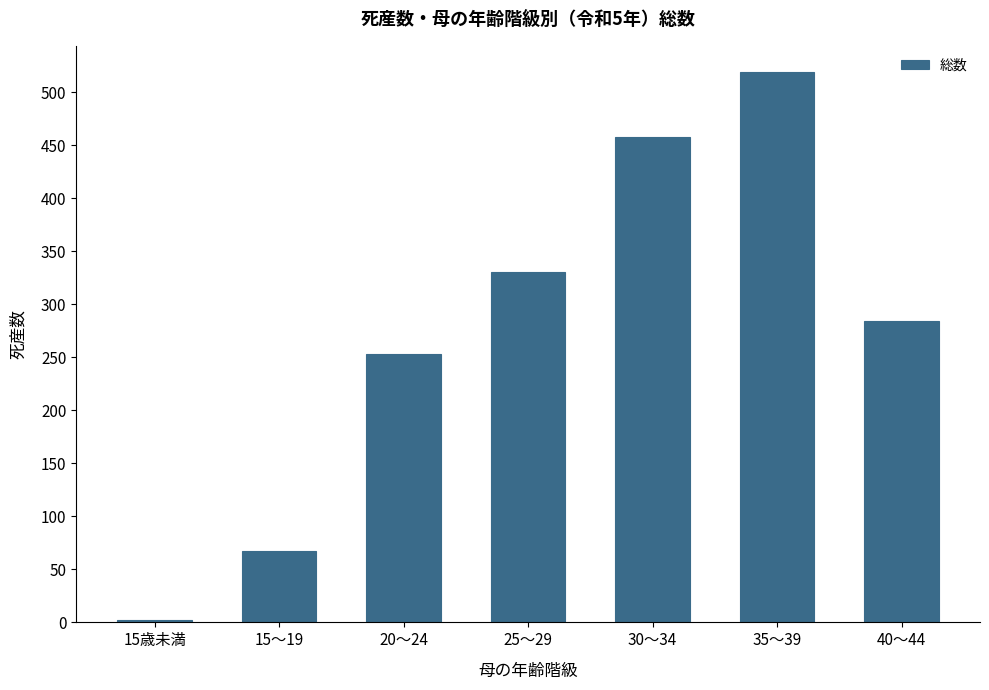

What is the minimum value shown in the chart?

2